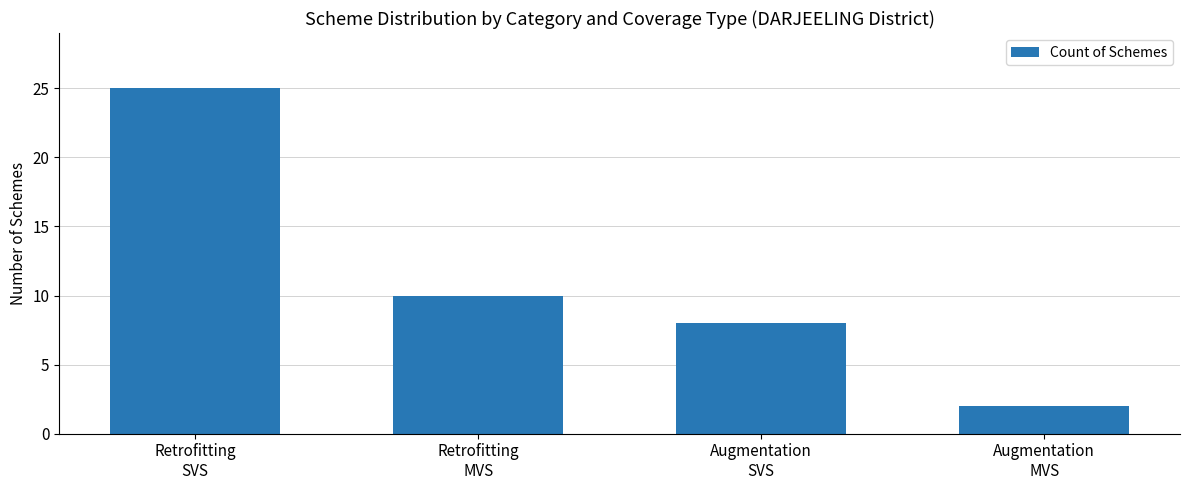

Is it true that the value at Augmentation
SVS is 3?

False